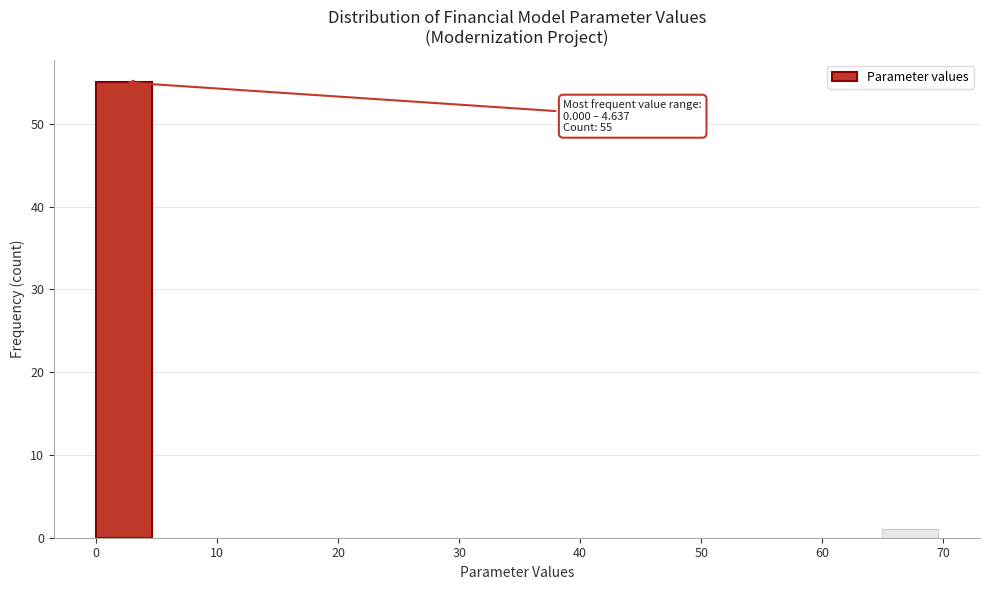

Which range on the x-axis has the tallest bar?

0 to 5